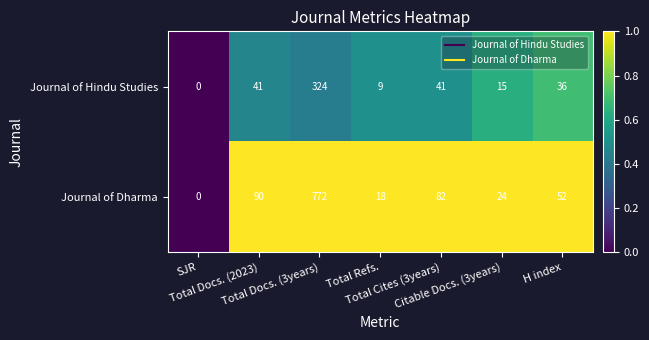

List the series in order of their peak value, highest first.

Journal of Dharma, Journal of Hindu Studies